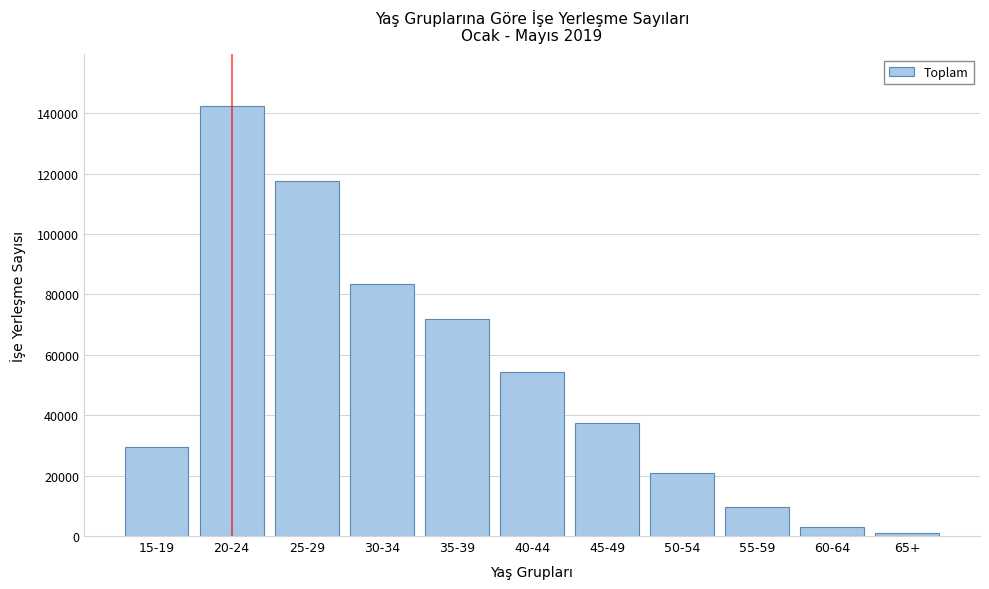

Reading right to left, extract all data points from this chart.

1068	3142	9566	20772	37497	54375	71837	83347	117649	142424	29589